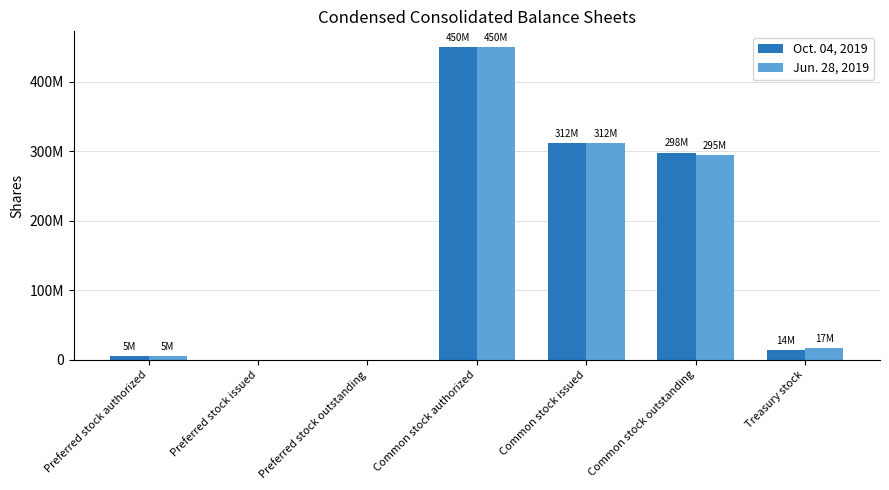

What is the maximum value for Oct. 04, 2019?

450000000